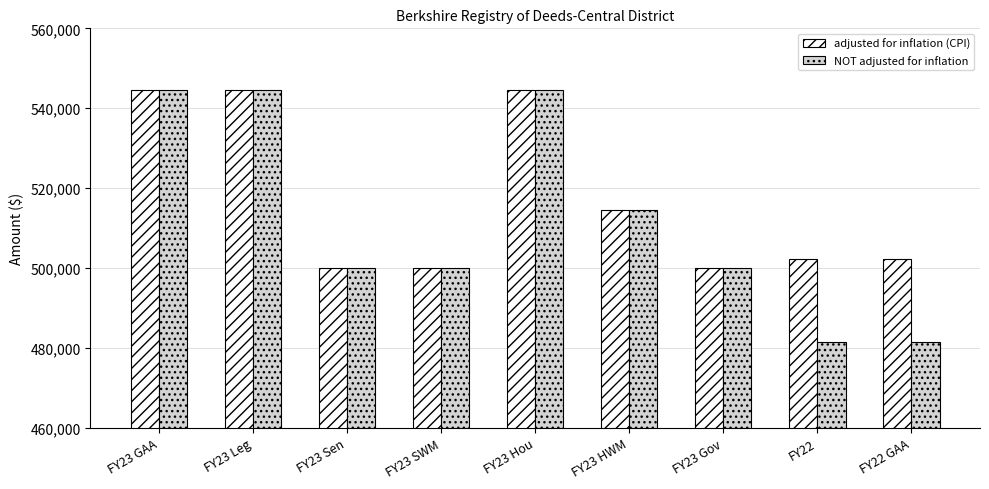

Reading right to left, list all the values displayed in this chart.

adjusted for inflation (CPI): FY22 GAA=502246	FY22=502246	FY23 Gov=500023	FY23 HWM=514599	FY23 Hou=544599	FY23 SWM=500023	FY23 Sen=500023	FY23 Leg=544599	FY23 GAA=544599
NOT adjusted for inflation: FY22 GAA=481419	FY22=481419	FY23 Gov=500023	FY23 HWM=514599	FY23 Hou=544599	FY23 SWM=500023	FY23 Sen=500023	FY23 Leg=544599	FY23 GAA=544599